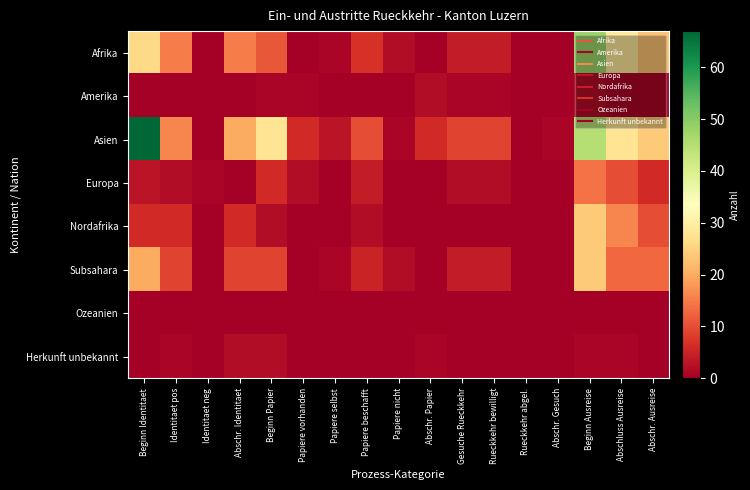

What is the spread (max minus min) of values at Rueckkehr bewilligt?

9